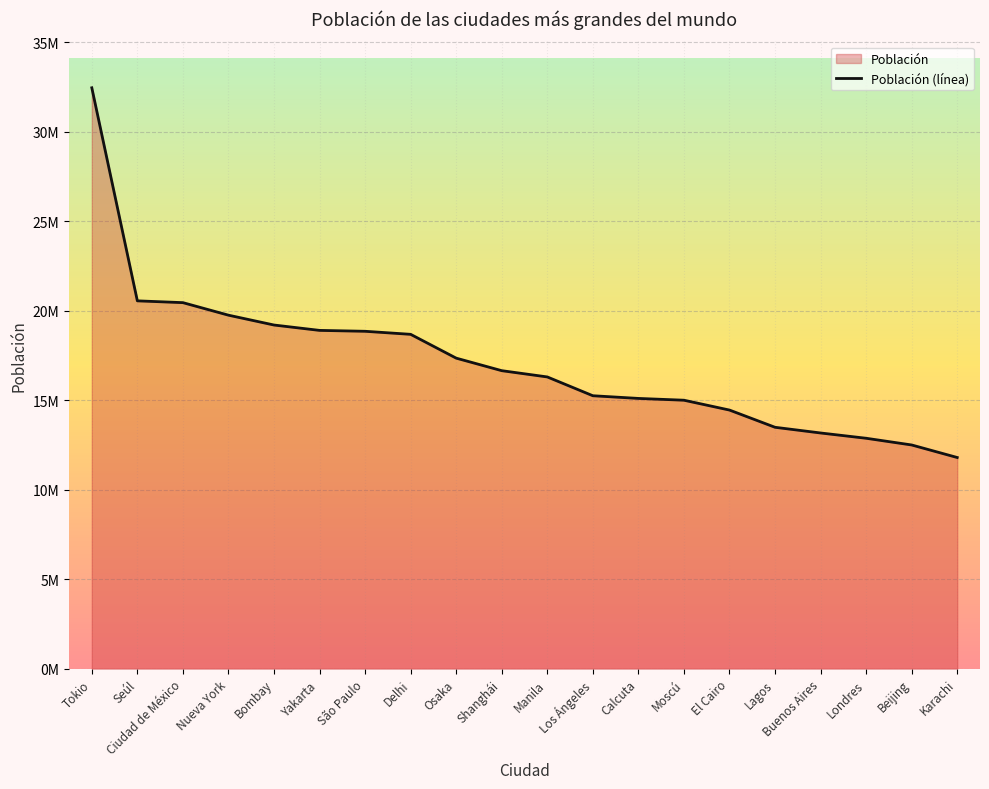

Does the chart display data point markers on the line(s)?

No